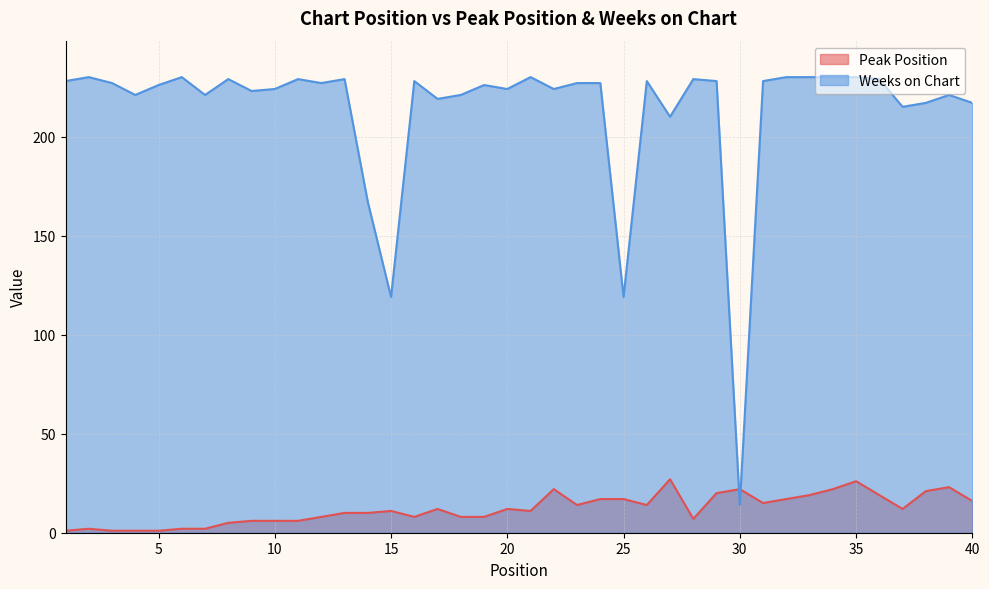

Reading left to right, list all the values displayed in this chart.

Peak Position: 1=1	2=2	3=1	4=1	5=1	6=2	7=2	8=5	9=6	10=6	11=6	12=8	13=10	14=10	15=11	16=8	17=12	18=8	19=8	20=12	21=11	22=22	23=14	24=17	25=17	26=14	27=27	28=7	29=20	30=22	31=15	32=17	33=19	34=22	35=26	36=19	37=12	38=21	39=23	40=16
Weeks on Chart: 1=228	2=230	3=227	4=221	5=226	6=230	7=221	8=229	9=223	10=224	11=229	12=227	13=229	14=167	15=119	16=228	17=219	18=221	19=226	20=224	21=230	22=224	23=227	24=227	25=119	26=228	27=210	28=229	29=228	30=14	31=228	32=230	33=230	34=230	35=230	36=229	37=215	38=217	39=221	40=217